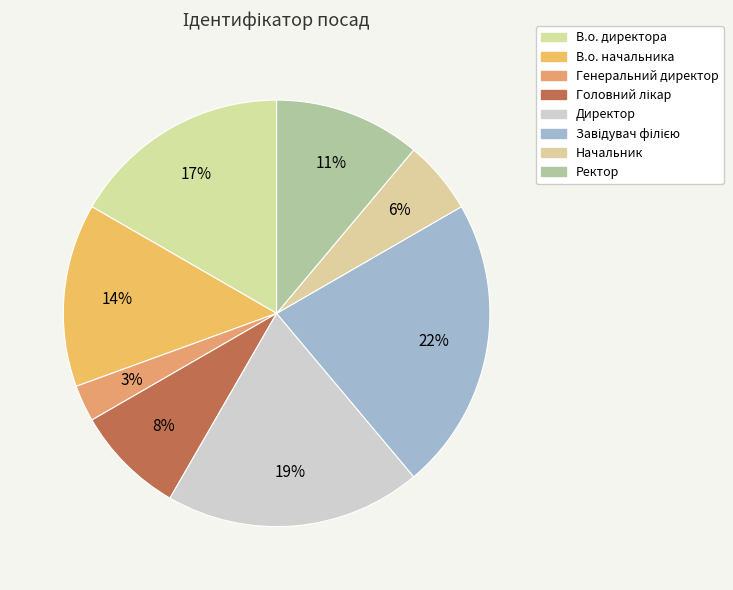

How many segments does this pie chart have?

8